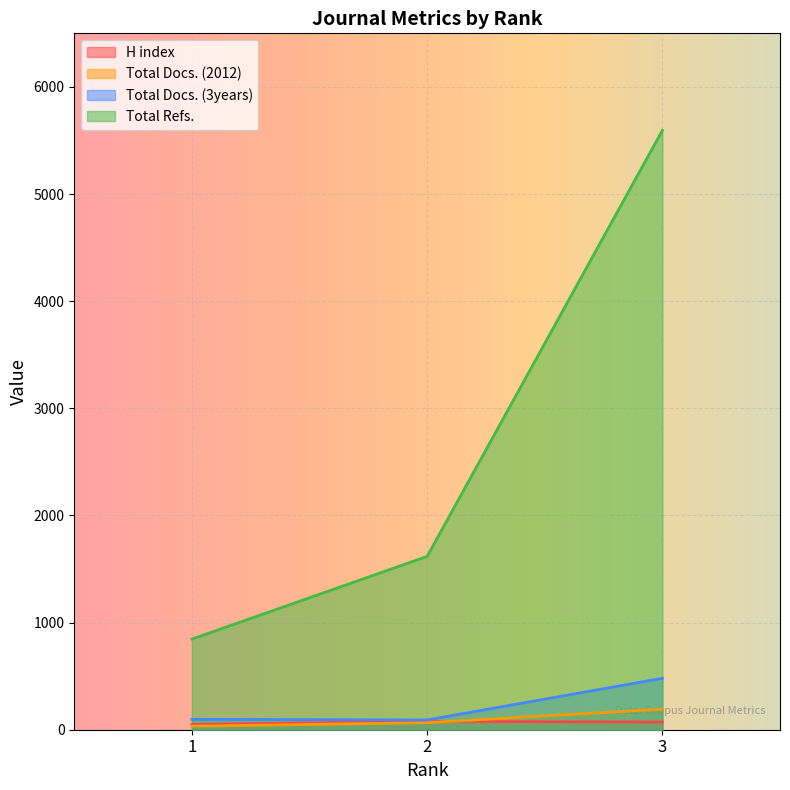

Reading right to left, what are all the values shown in this chart?

H index: 3=71	2=79	1=49
Total Docs. (2012): 3=192	2=66	1=33
Total Docs. (3years): 3=480	2=91	1=97
Total Refs.: 3=5594	2=1618	1=846